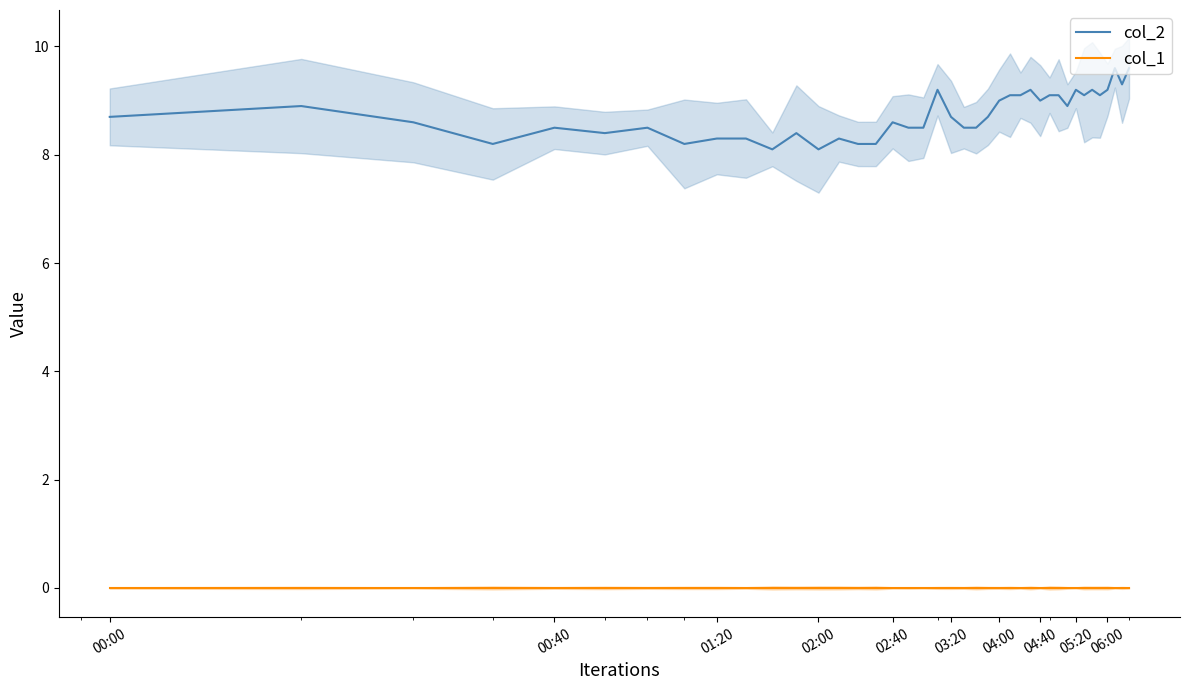

Is this an area chart (filled region under the line)?

No